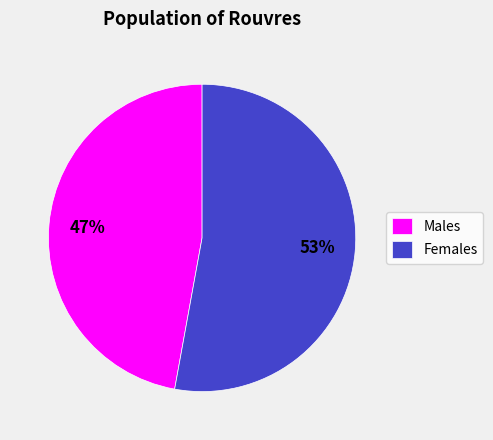

To the nearest percent, what is the difference between the largest and smallest slice percentages?

6%